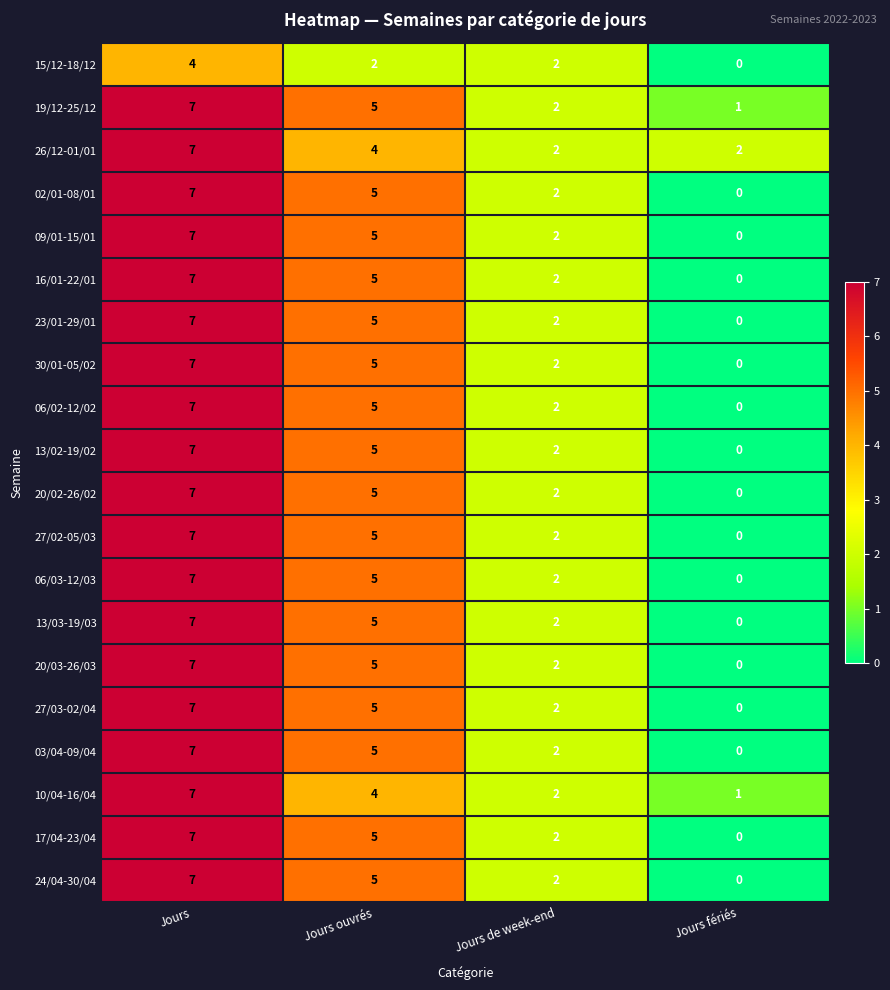

Is the value of 17/04-23/04 at Jours greater than the value of 06/02-12/02 at Jours ouvrés?

Yes